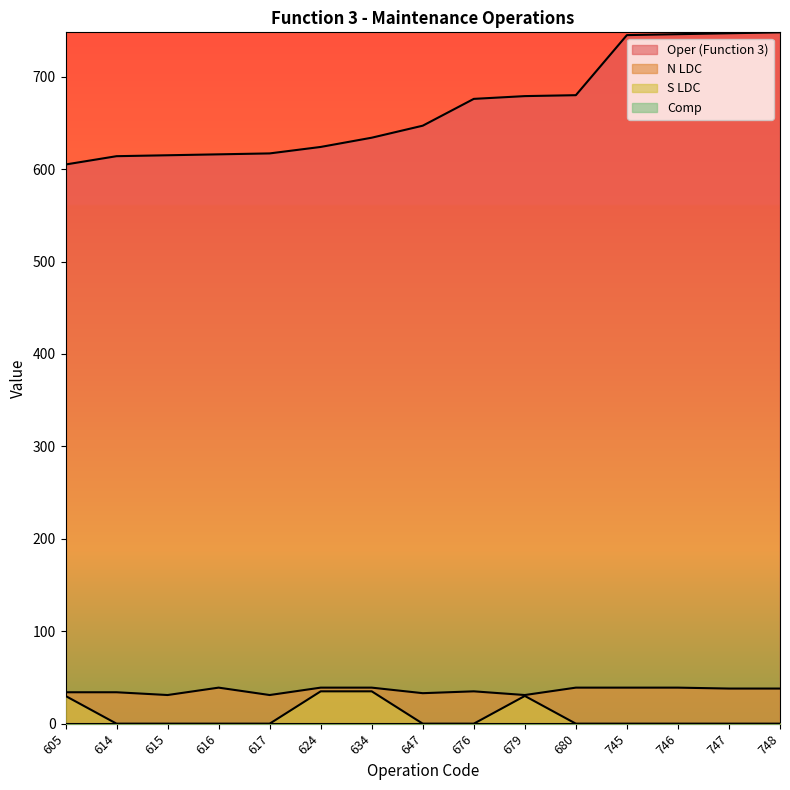

True or false: S LDC has a value of 0 at 746.

True